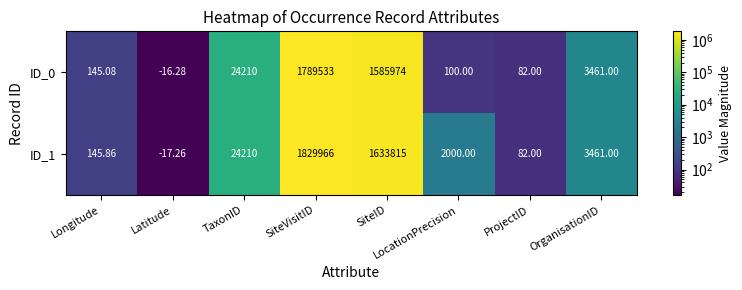

Between Longitude and SiteID, which series saw the biggest shift?

ID_1